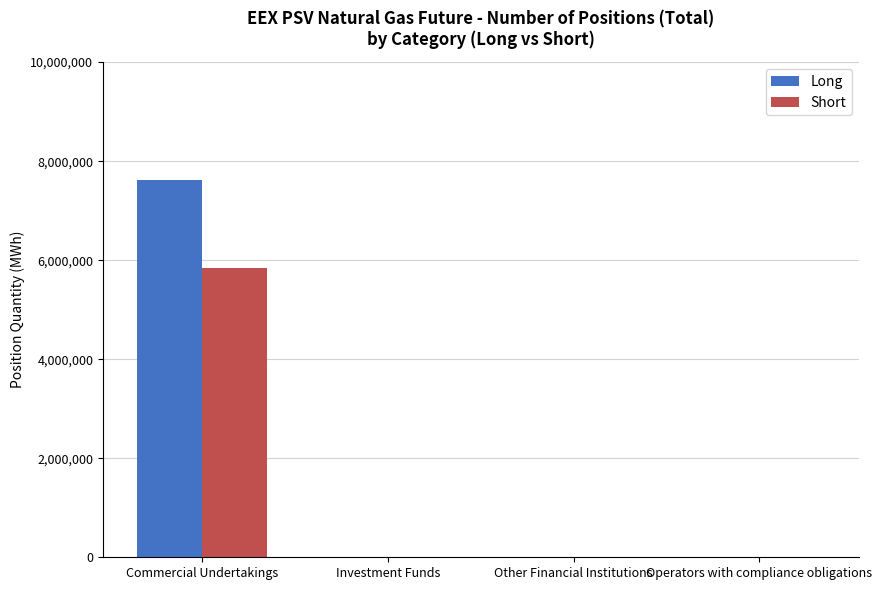

How many data points does each series have?

4